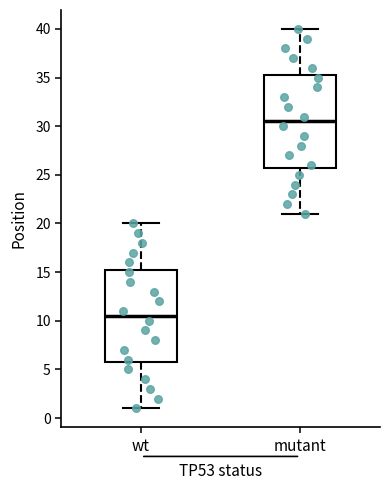

Where does the upper whisker of the box for wt end on the y-axis? The values are not printed on the chart, so give them approximately, as read against the axis.

20.0